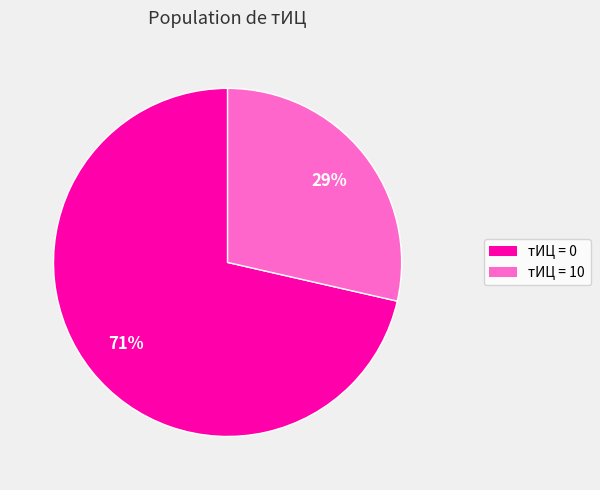

How many segments does this pie chart have?

2